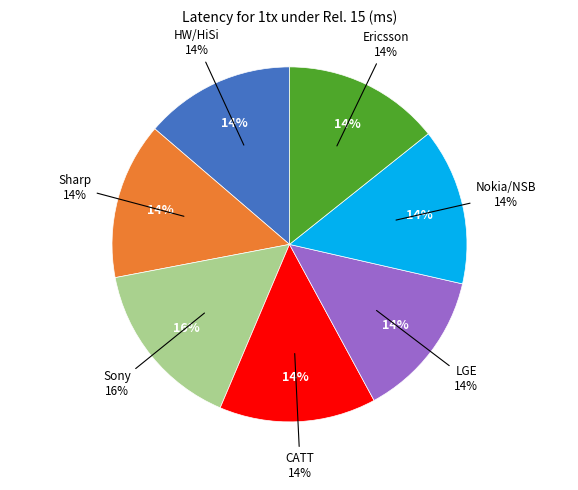

To the nearest percent, what is the combined percentage of Nokia/NSB and HW/HiSi?

28%